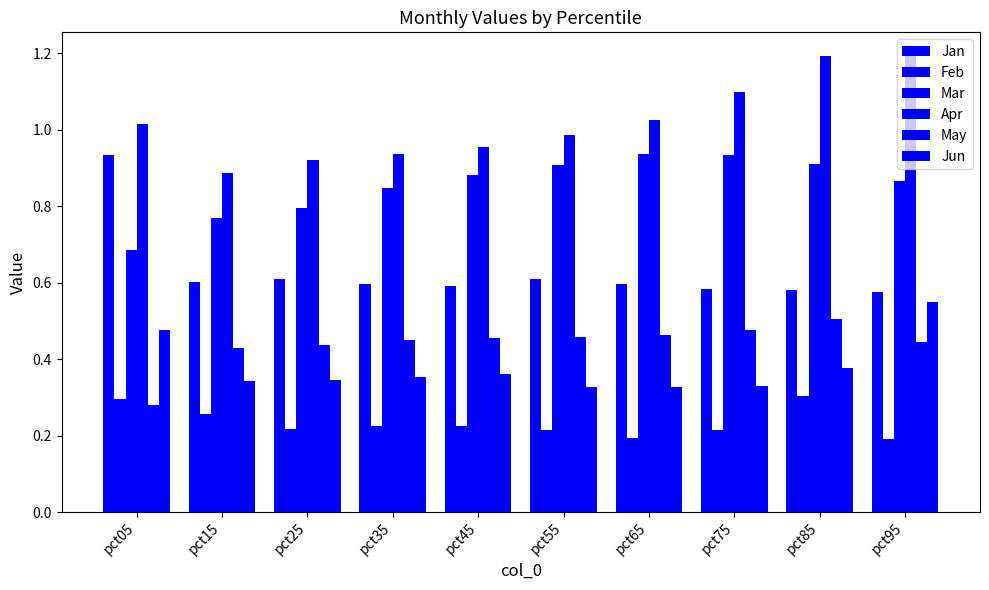

At pct65, list the series in order from smallest to largest.

Feb, Jun, May, Jan, Mar, Apr